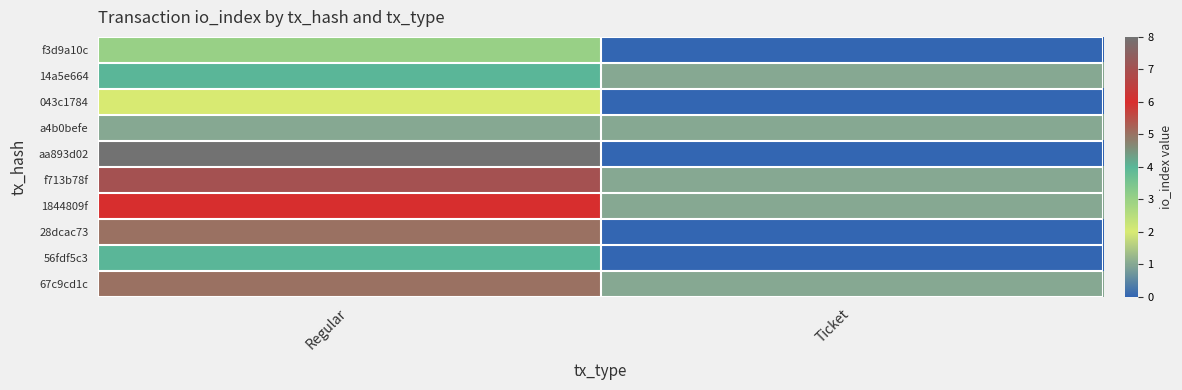

Reading right to left, extract all data points from this chart.

f3d9a10c: Ticket=0	Regular=3
14a5e664: Ticket=1	Regular=4
043c1784: Ticket=0	Regular=2
a4b0befe: Ticket=1	Regular=1
aa893d02: Ticket=0	Regular=8
f713b78f: Ticket=1	Regular=7
1844809f: Ticket=1	Regular=6
28dcac73: Ticket=0	Regular=5
56fdf5c3: Ticket=0	Regular=4
67c9cd1c: Ticket=1	Regular=5